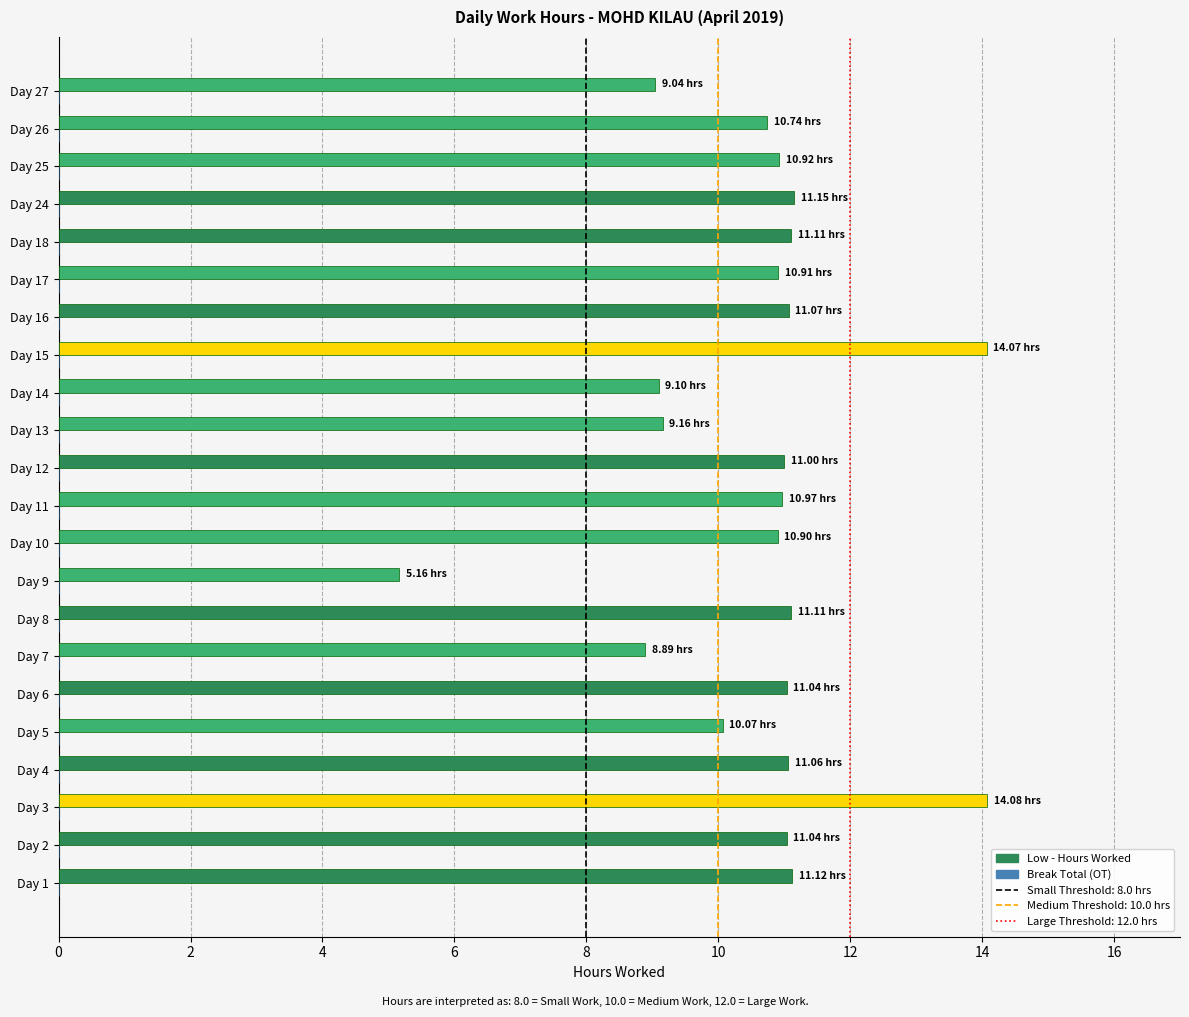

What is the difference between the values at Day 26 and Day 24?

0.4